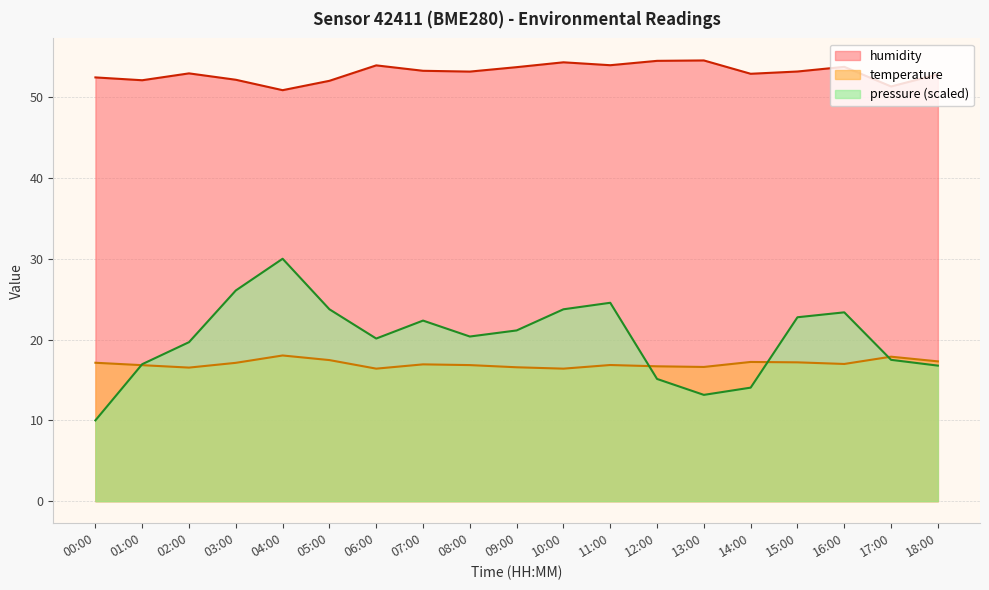

What is the approximate value of temperature at 17:00?

17.9